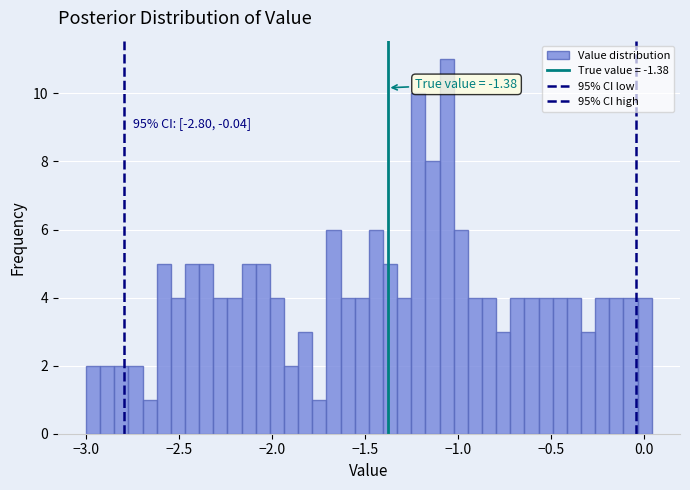

Around what value on the x-axis is the tallest bar? Give the approximate position of its centre, as read against the axis.

-1.05